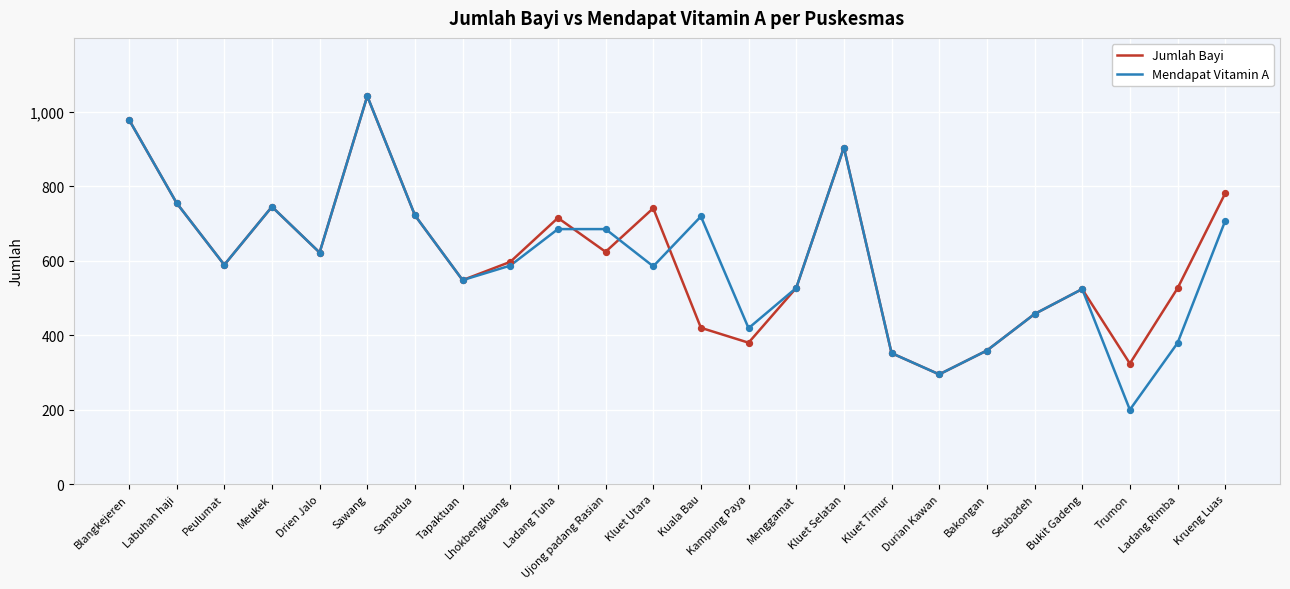

At which category is the sum across all series the highest?

Sawang